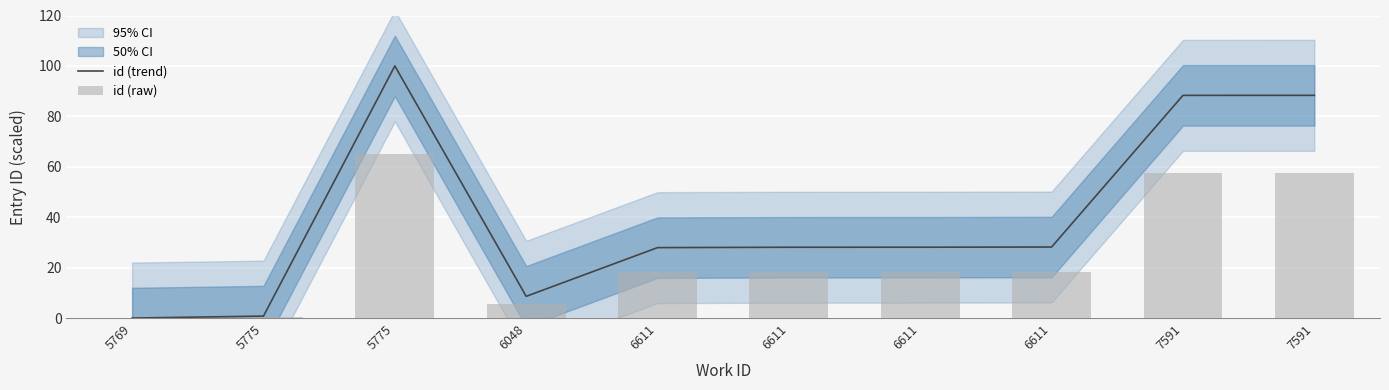

Which series changed the most between 6611 and 7591?

id (trend)